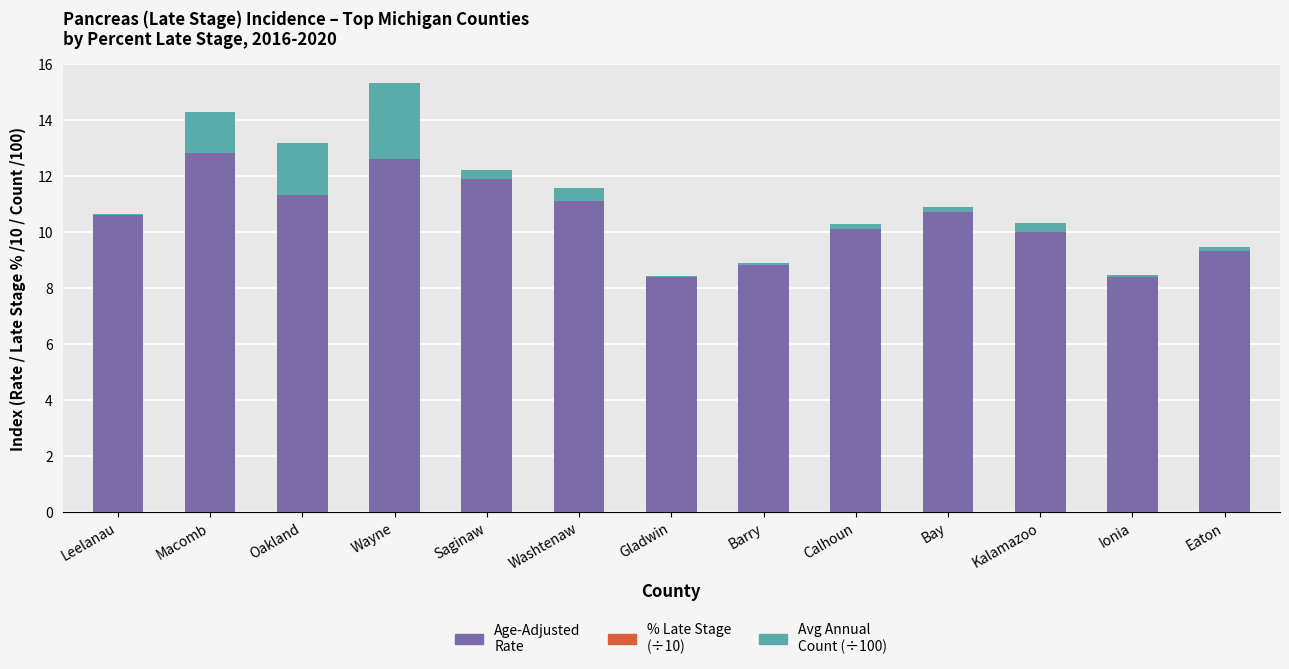

How many distinct data groups are displayed?

2